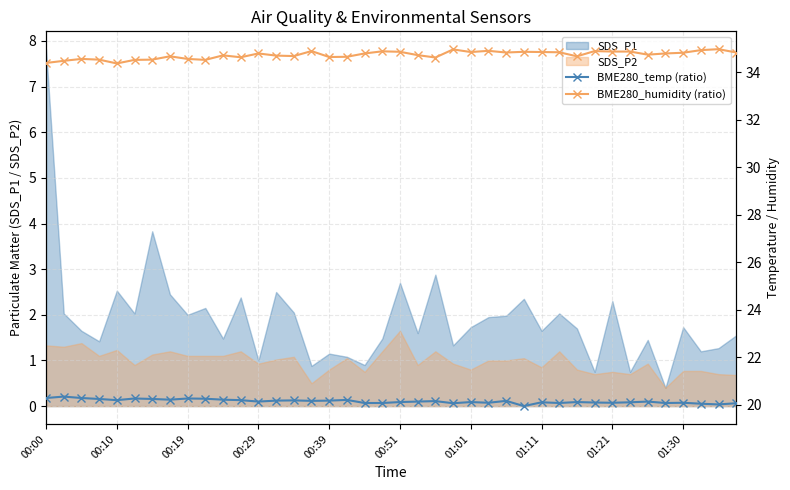

What is the lowest value of the SDS_P1 series?

0.4